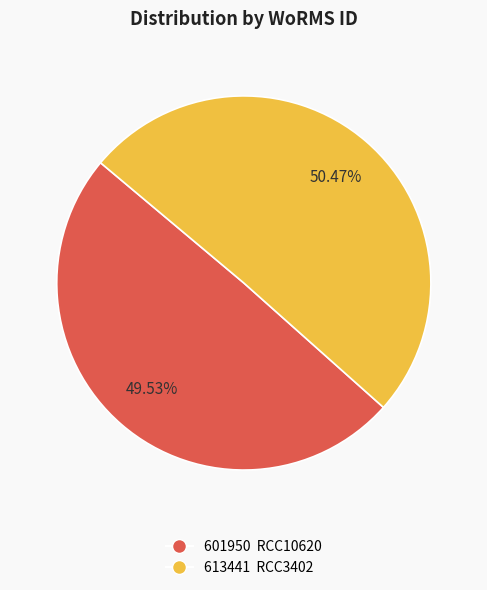

Is there a majority slice in this chart?

Yes